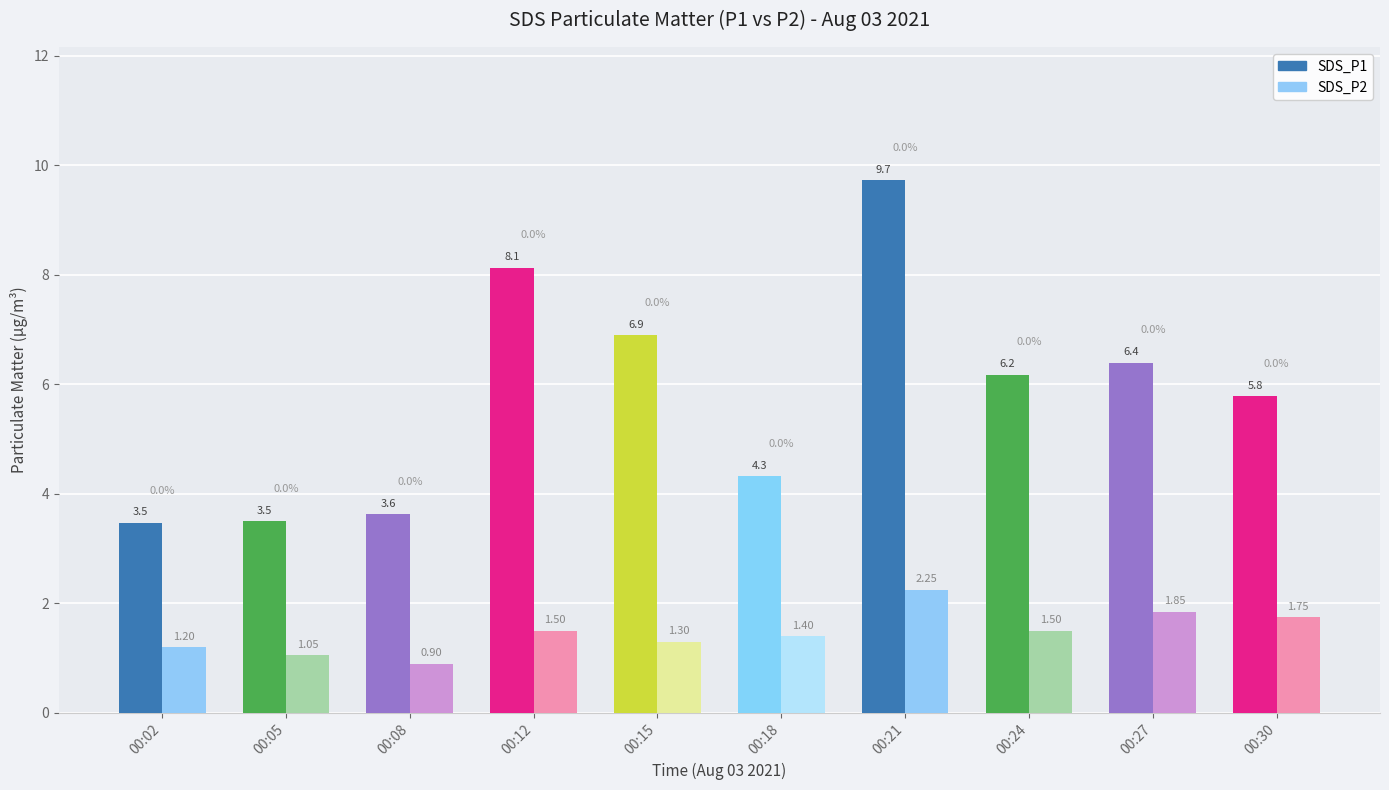

Which category has the highest value across all series?

00:21